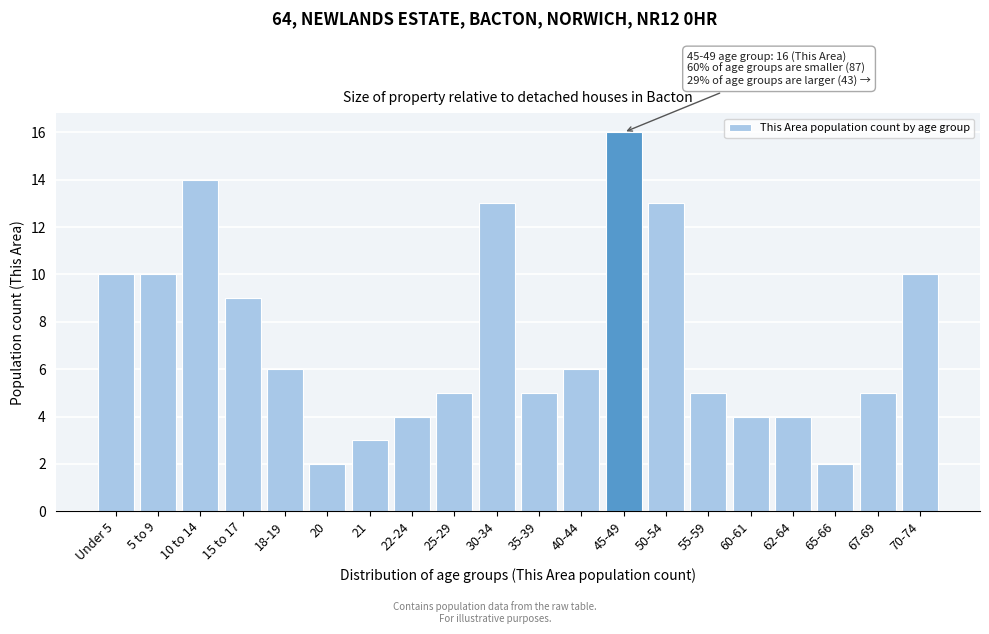

Reading left to right, what are all the values shown in this chart?

Under 5=10	5 to 9=10	10 to 14=14	15 to 17=9	18-19=6	20=2	21=3	22-24=4	25-29=5	30-34=13	35-39=5	40-44=6	45-49=16	50-54=13	55-59=5	60-61=4	62-64=4	65-66=2	67-69=5	70-74=10